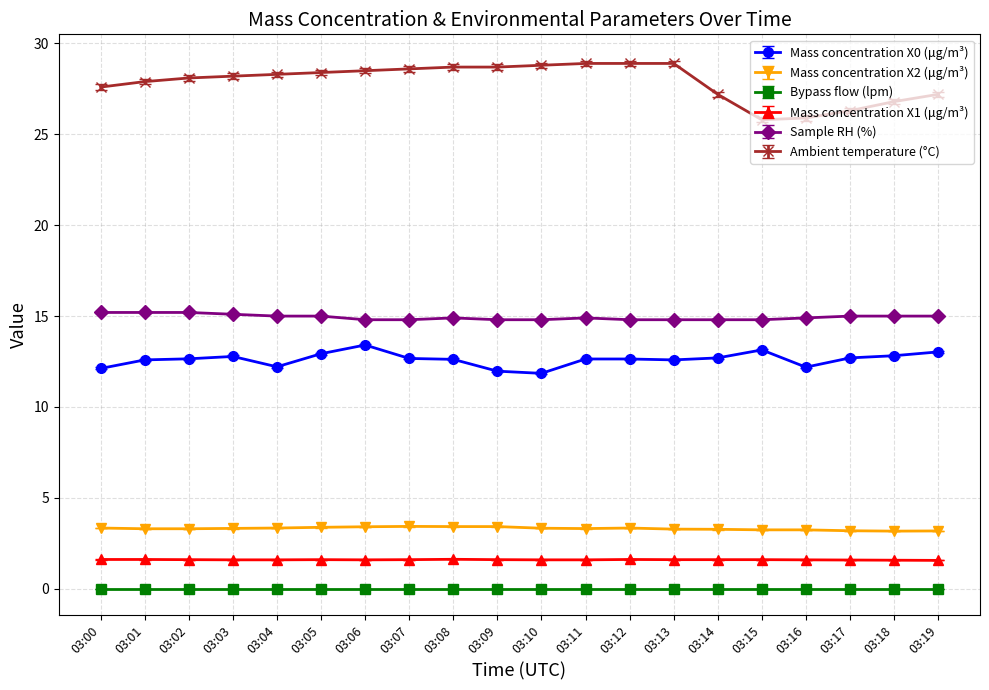

List the series in order of their peak value, lowest first.

Bypass flow (lpm), Mass concentration X1 (μg/m³), Mass concentration X2 (μg/m³), Mass concentration X0 (μg/m³), Sample RH (%), Ambient temperature (°C)